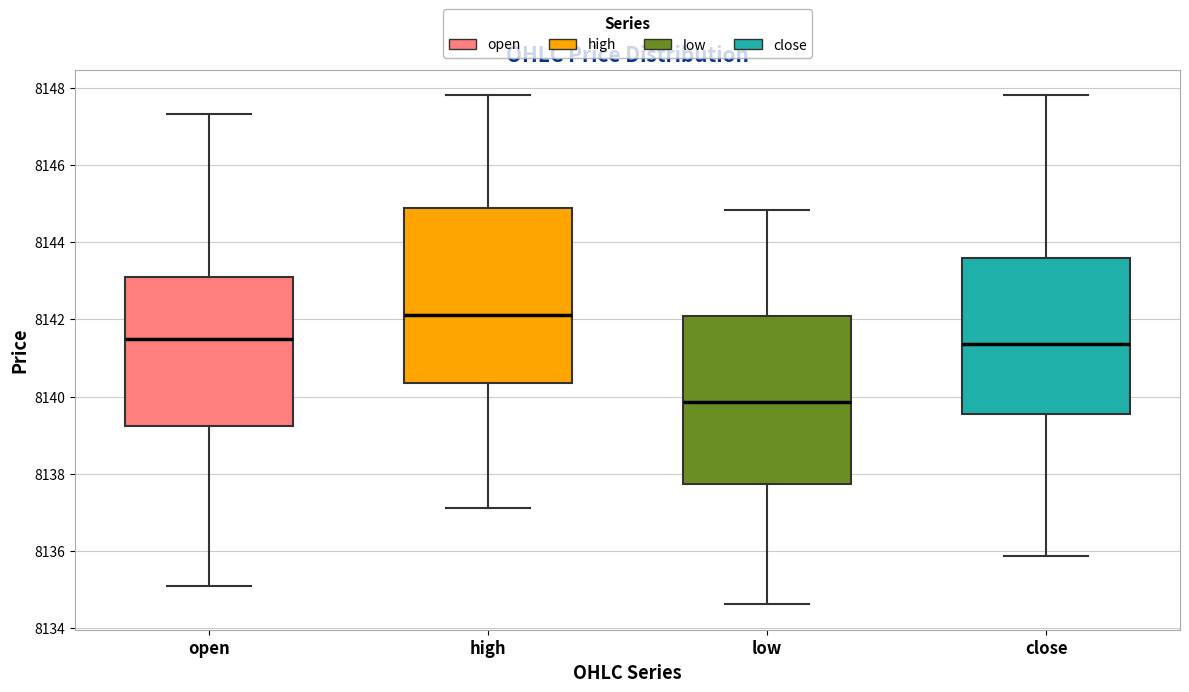

Reading left to right, transcribe this box plot: for each box, give where its median line is, the range the box spans, and where its two whiskers end, as read against the y-axis. The values are not printed on the chart, so give them approximately, as read against the axis.

open: median 8141.4, box 8139.2 to 8143.0, whiskers 8135.2 to 8147.4
high: median 8142.2, box 8140.4 to 8144.8, whiskers 8137.2 to 8147.8
low: median 8139.8, box 8137.8 to 8142.0, whiskers 8134.6 to 8144.8
close: median 8141.4, box 8139.6 to 8143.6, whiskers 8135.8 to 8147.8